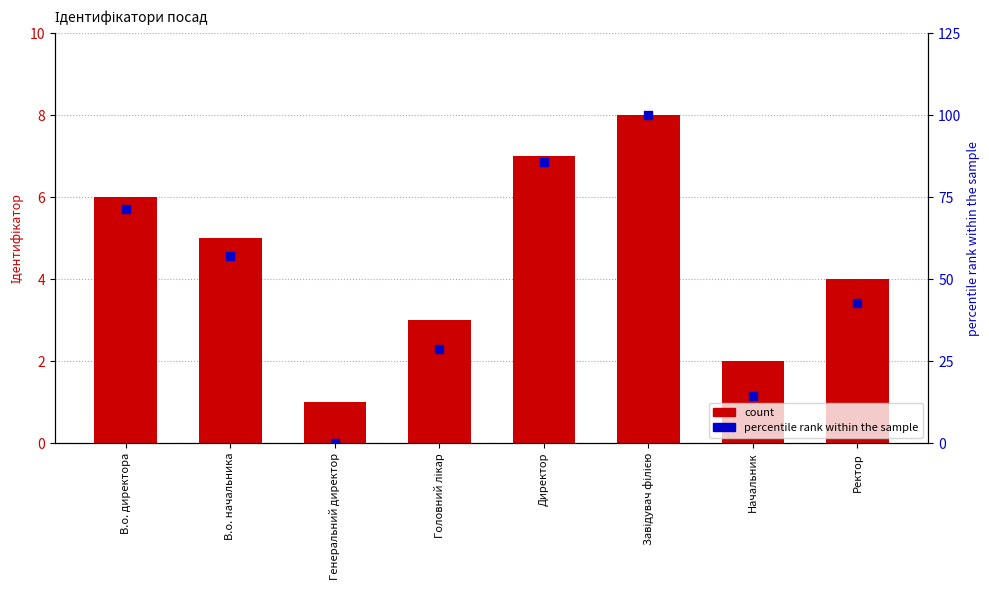

Which series contains the highest Y value?

percentile rank within the sample